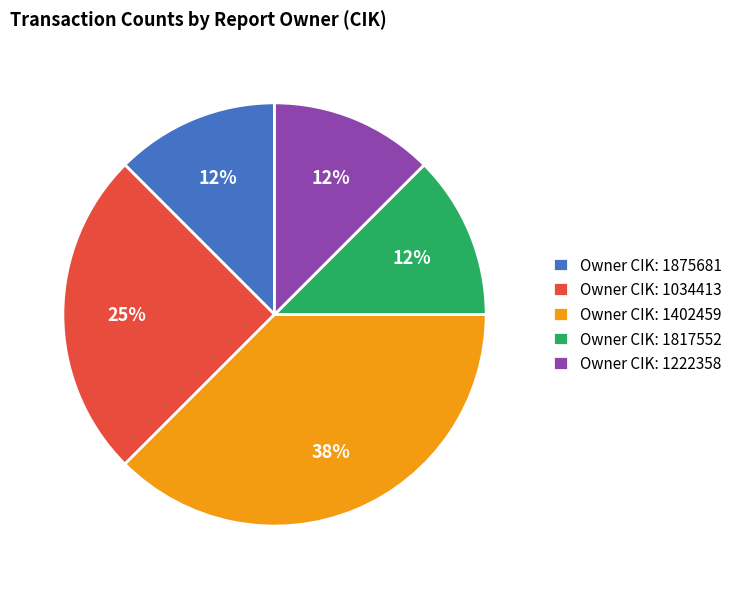

Which category has the biggest portion of the pie?

Owner CIK: 1402459